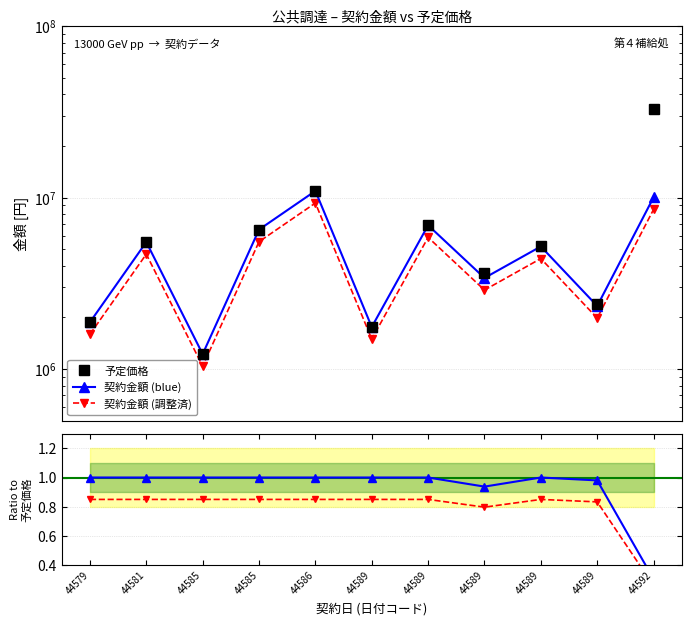

What is the average value of the 予定価格 series?

7160520.0